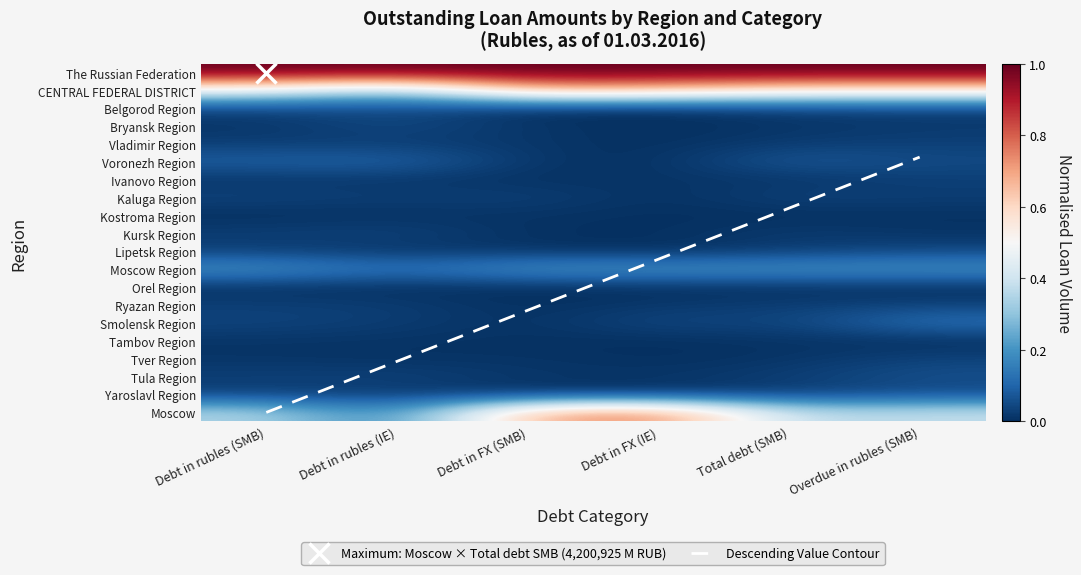

How many Lipetsk Region values are between 0 and 1?

6